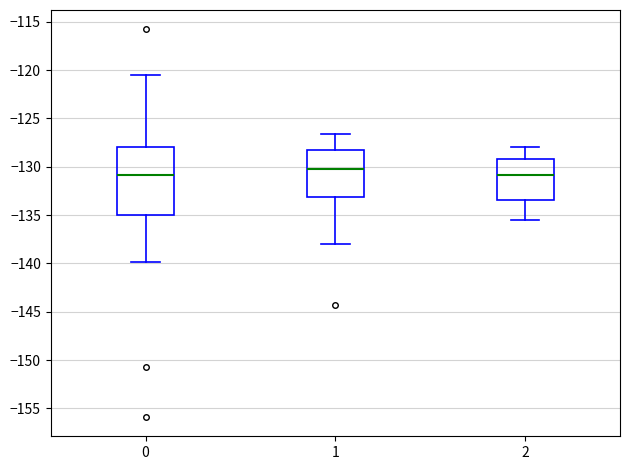

Which box is the tallest, from its lower edge to its upper edge?

0